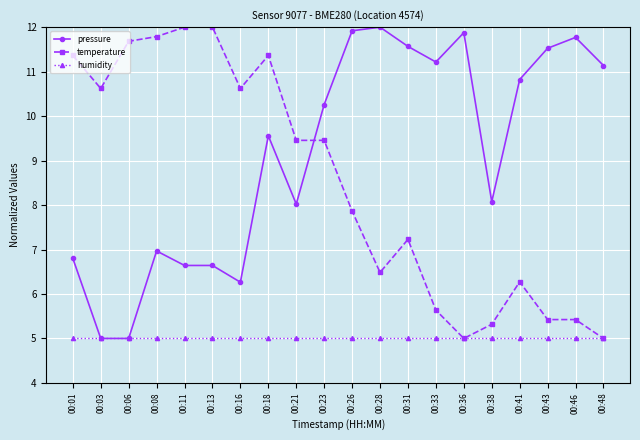

Where does the temperature series first go above 9?

00:01